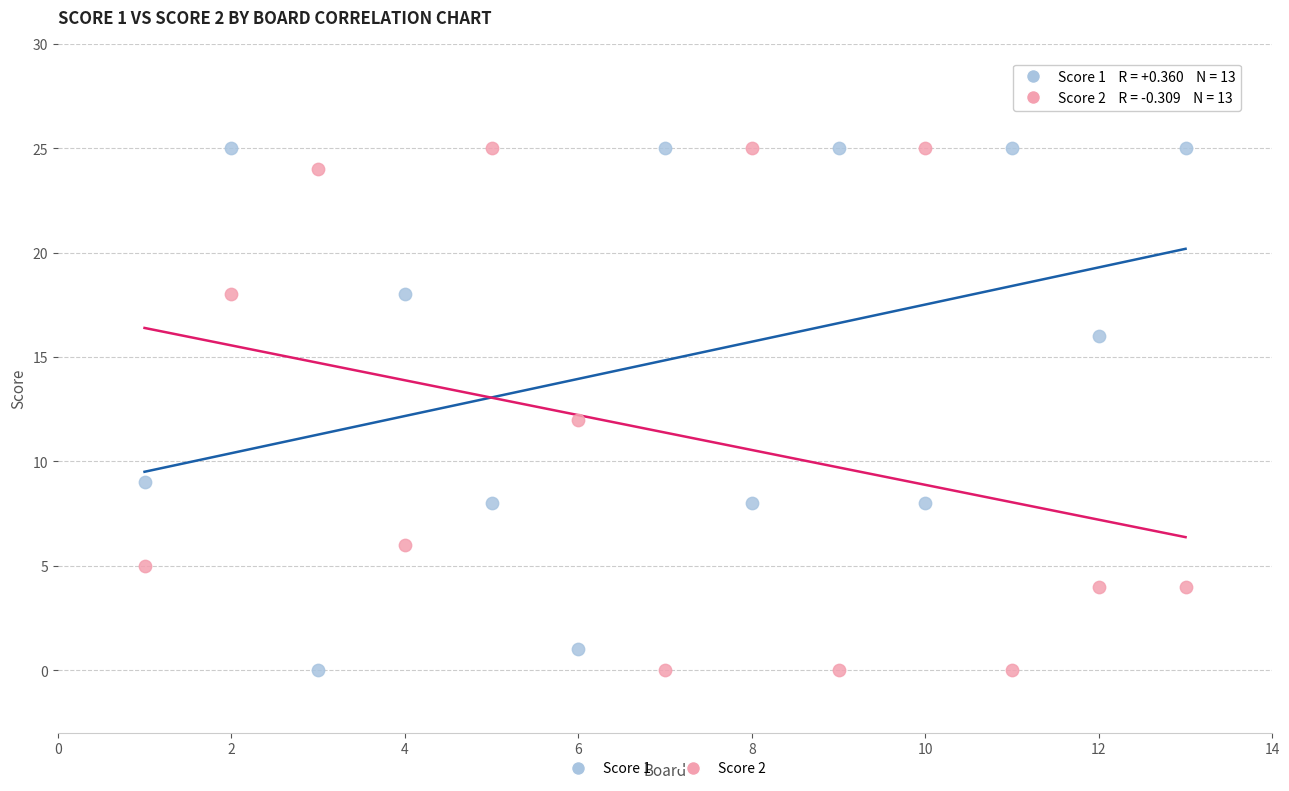

Across all data points, what is the range of X values (max minus min)?

12